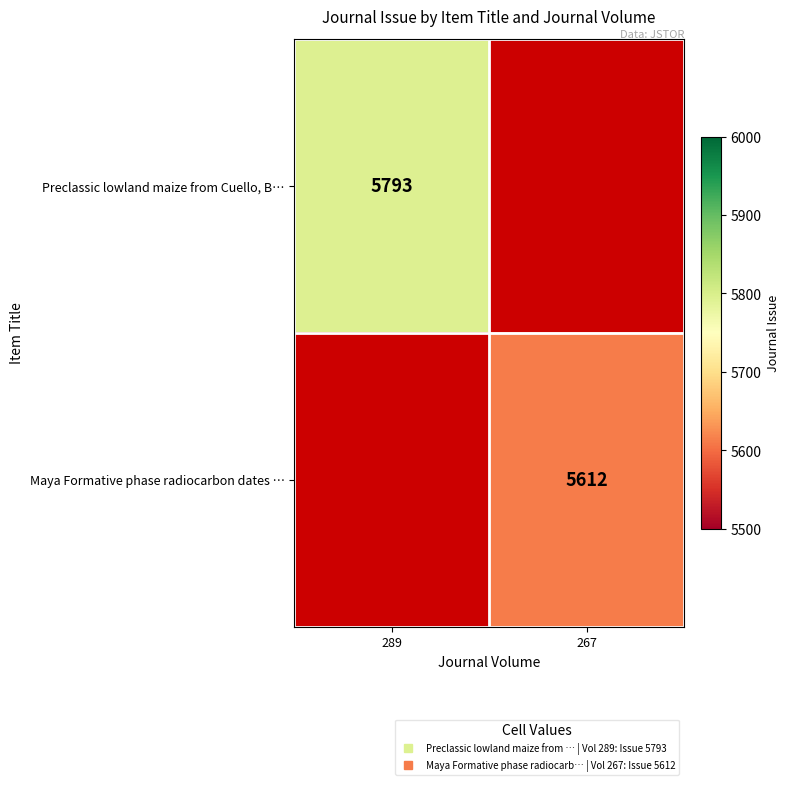

What is the greatest value displayed?

5793.0